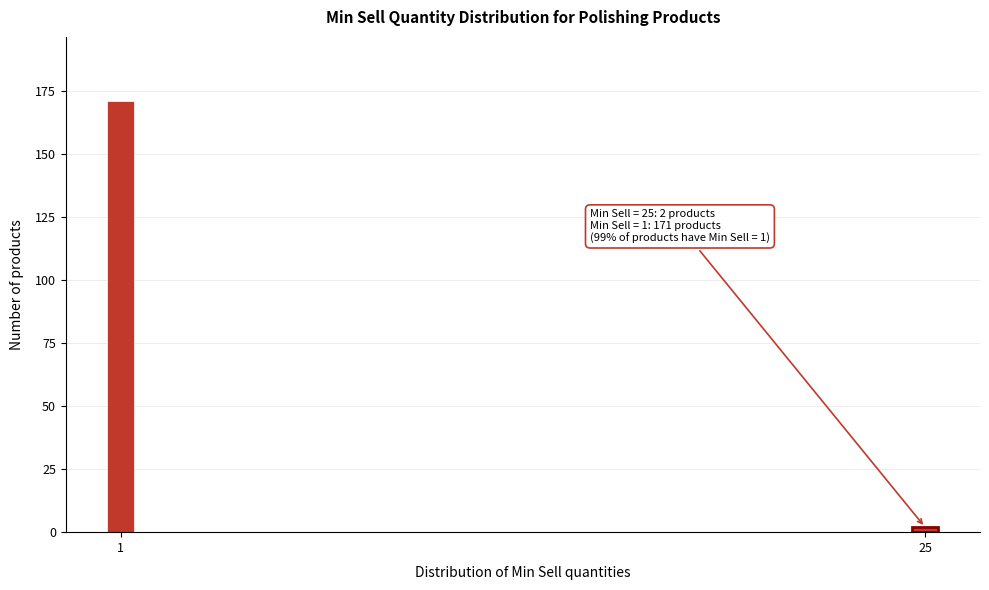

Reading left to right, list all the values displayed in this chart.

1=171	25=2